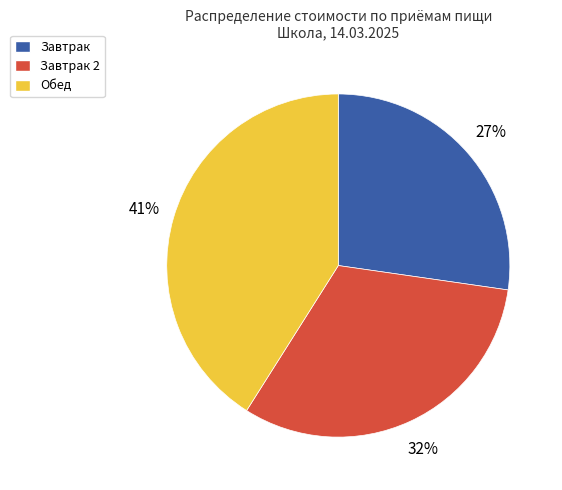

Approximately how many times larger is the value at Завтрак 2 compared to Завтрак?

1.2